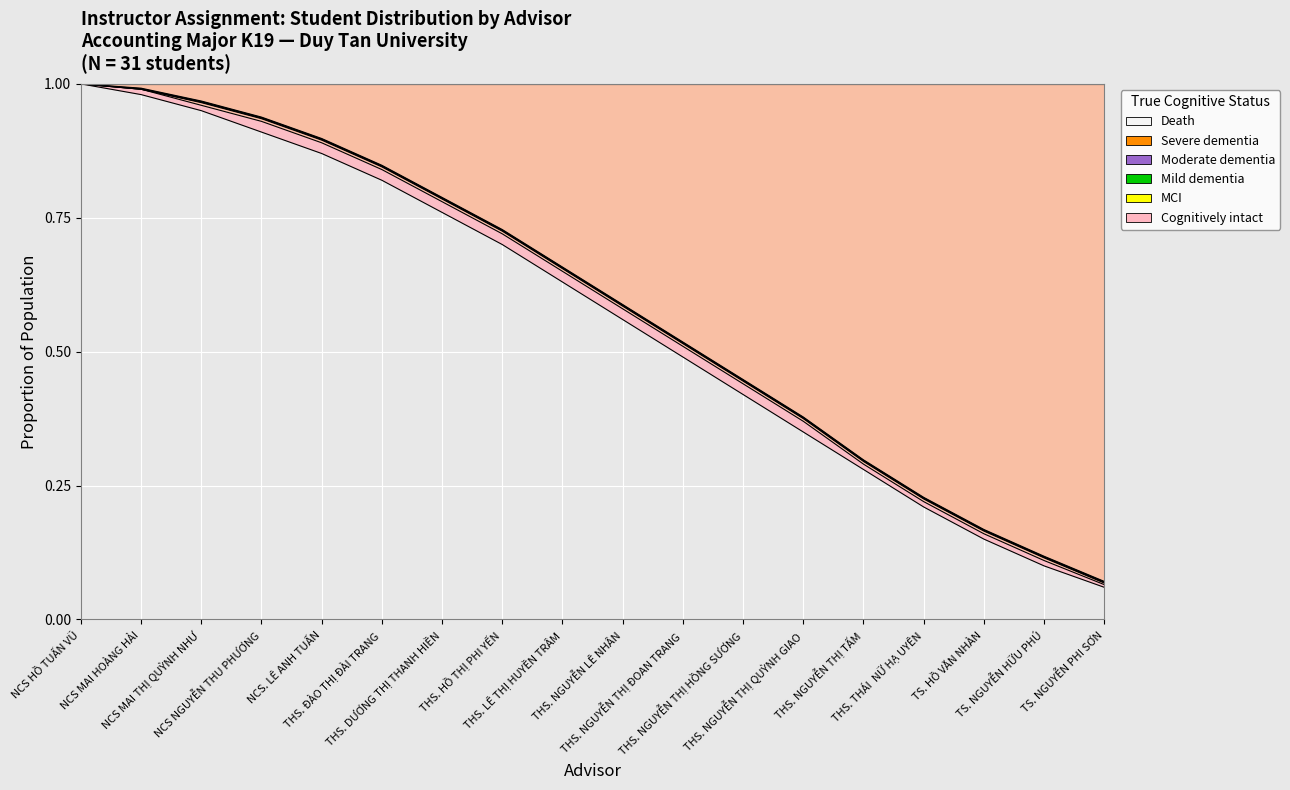

Reading right to left, extract all data points from this chart.

Cognitively intact: 0.1	0.1	0.1	0.2	0.3	0.3	0.4	0.5	0.6	0.6	0.7	0.8	0.8	0.9	0.9	0.9	1.0	1.0
MCI: 0.1	0.1	0.2	0.2	0.3	0.4	0.4	0.5	0.6	0.7	0.7	0.8	0.8	0.9	0.9	1.0	1.0	1.0
Mild dementia: 0.1	0.1	0.2	0.2	0.3	0.4	0.4	0.5	0.6	0.7	0.7	0.8	0.8	0.9	0.9	1.0	1.0	1.0
Moderate dementia: 0.1	0.1	0.2	0.2	0.3	0.4	0.4	0.5	0.6	0.7	0.7	0.8	0.8	0.9	0.9	1.0	1.0	1.0
Severe dementia: 0.1	0.1	0.2	0.2	0.3	0.4	0.4	0.5	0.6	0.7	0.7	0.8	0.8	0.9	0.9	1.0	1.0	1.0
Death: 0.1	0.1	0.2	0.2	0.3	0.4	0.4	0.5	0.6	0.7	0.7	0.8	0.8	0.9	0.9	1.0	1.0	1.0